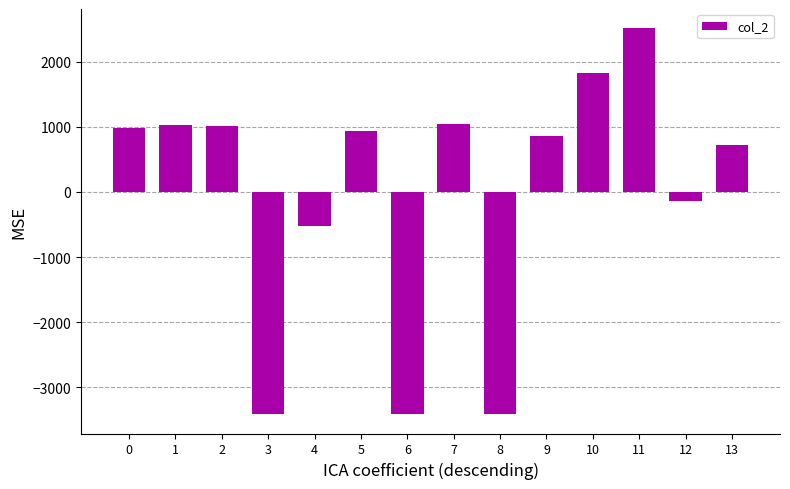

What is the smallest value displayed?

-3415